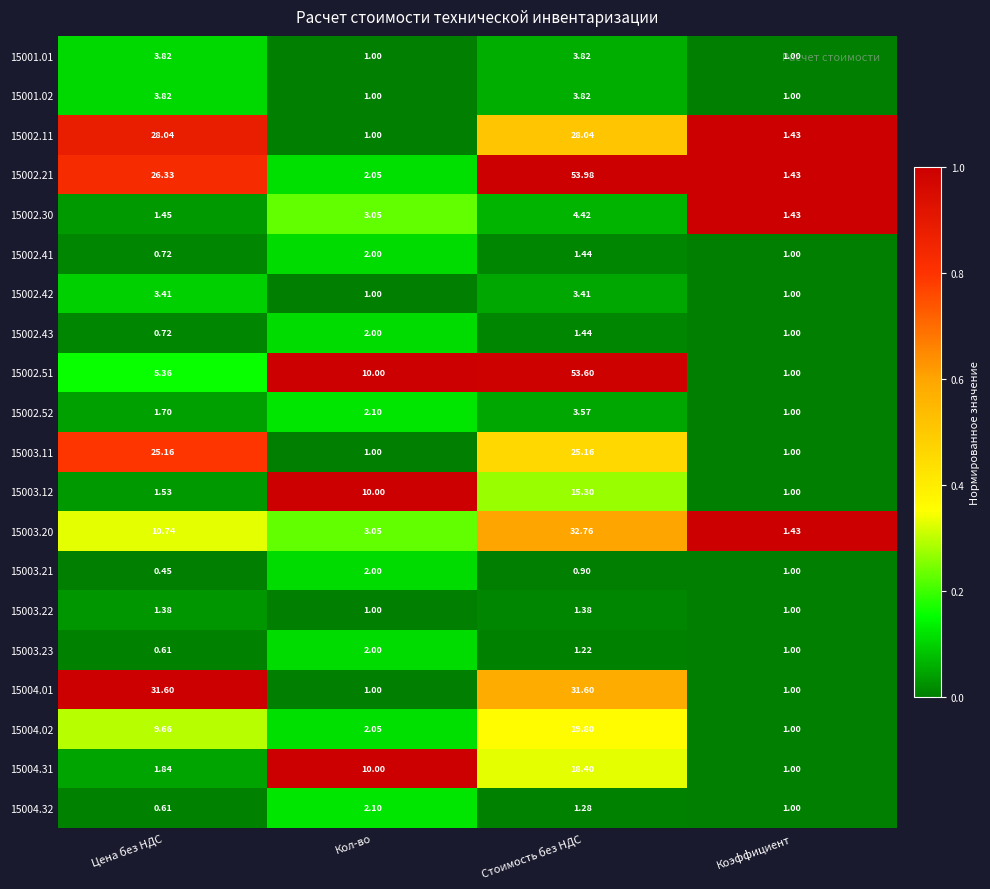

What is the maximum value shown in the chart?

54.0